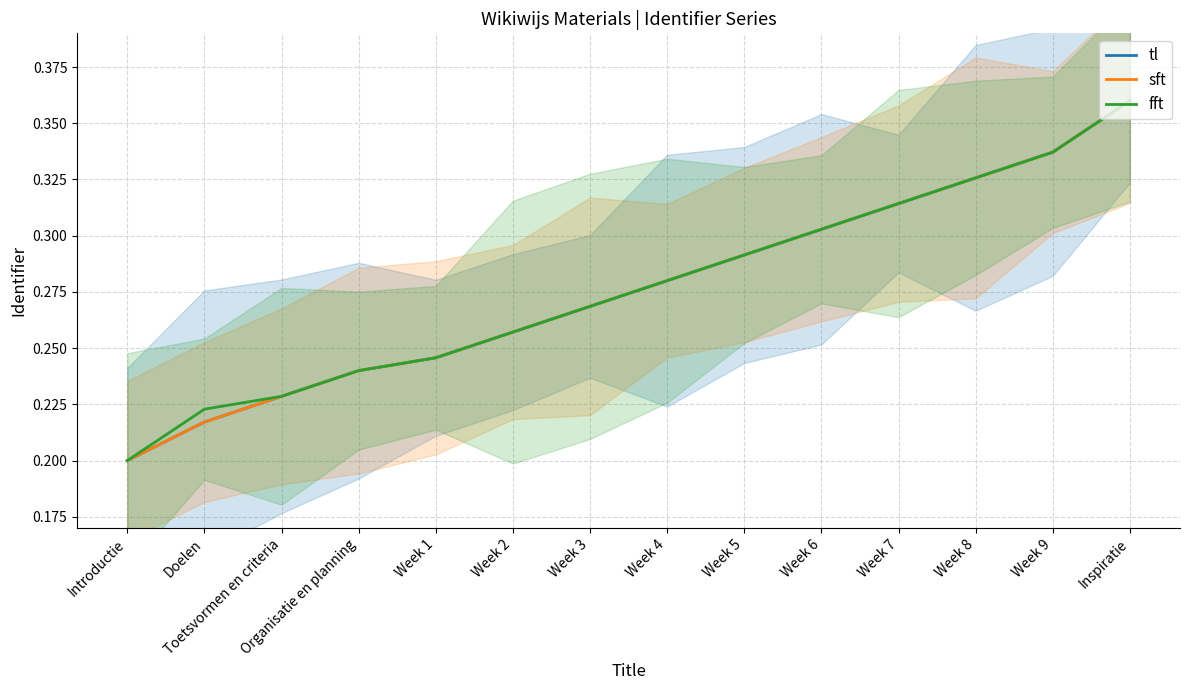

True or false: sft has a value of 0.3 at Week 4.

True